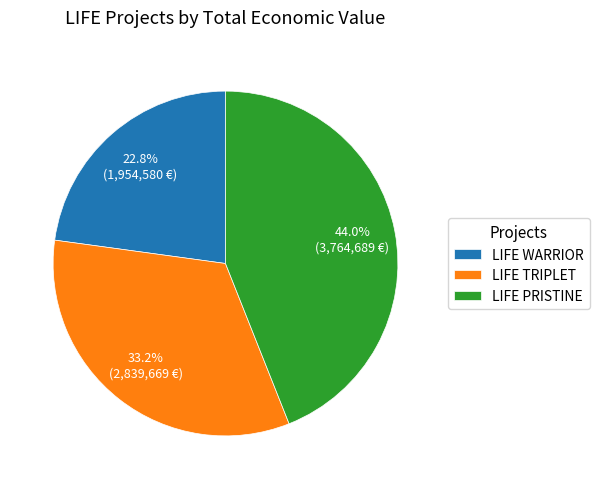

What percentage is the LIFE WARRIOR slice, to the nearest percent?

23%